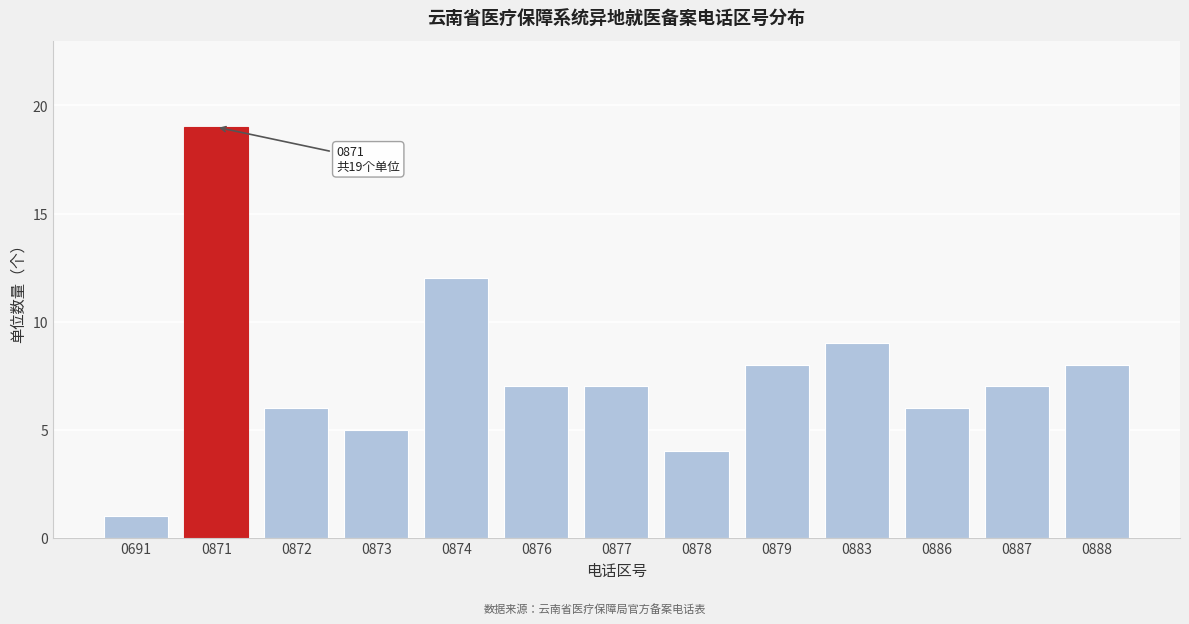

Reading right to left, what are all the values shown in this chart?

0888=8	0887=7	0886=6	0883=9	0879=8	0878=4	0877=7	0876=7	0874=12	0873=5	0872=6	0871=19	0691=1